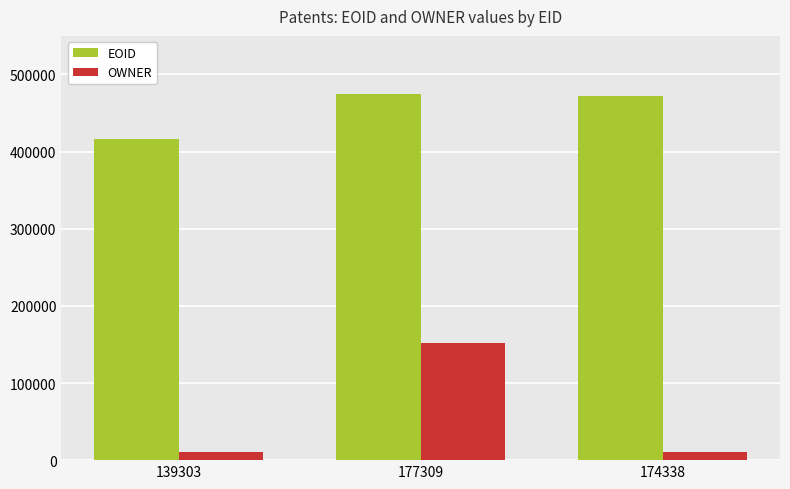

Is it true that OWNER equals 10598 at 174338?

True